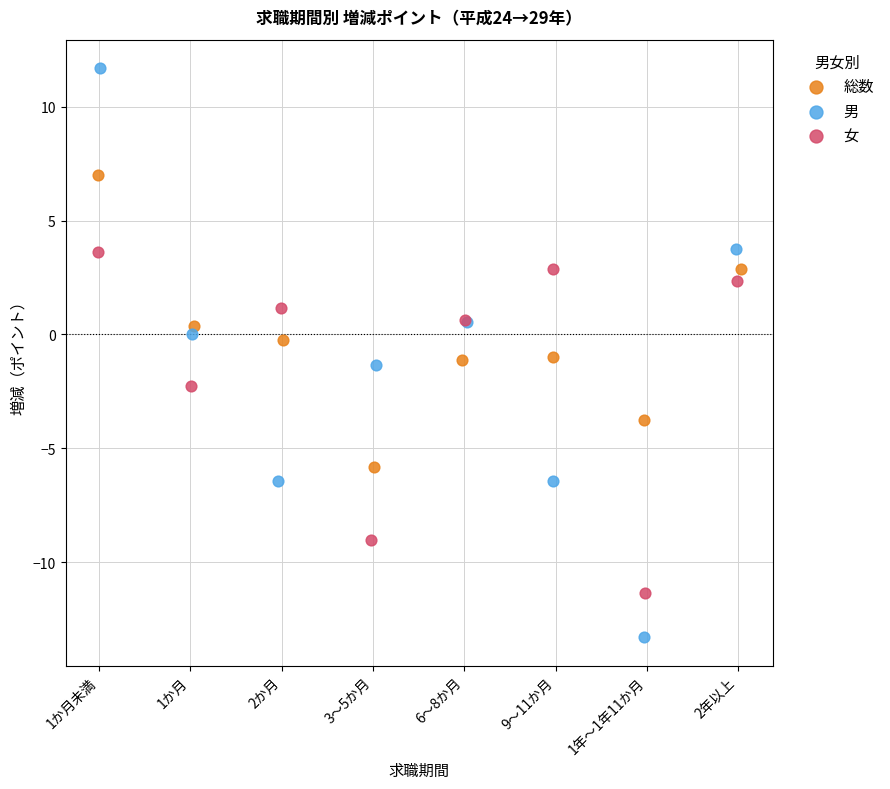

Which series reaches the maximum Y coordinate?

男